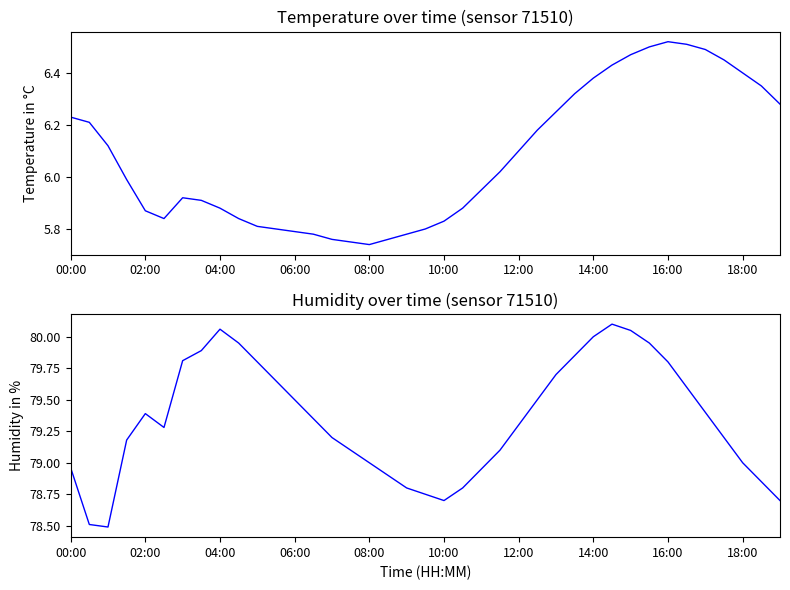

Between 21 and 38, which is larger?

38